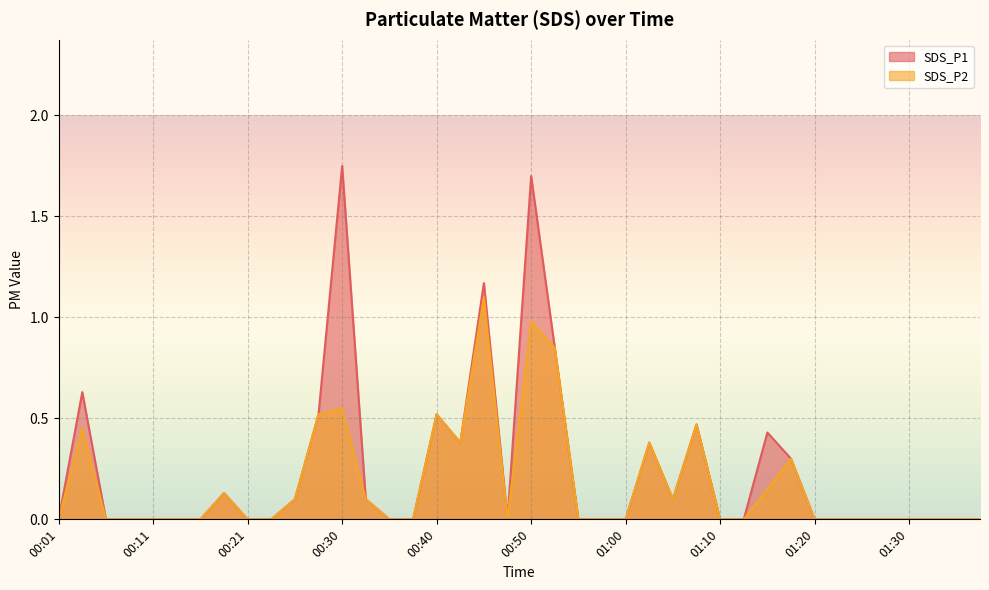

What is the sum of the SDS_P1 values at 00:01 and 00:40?

0.5